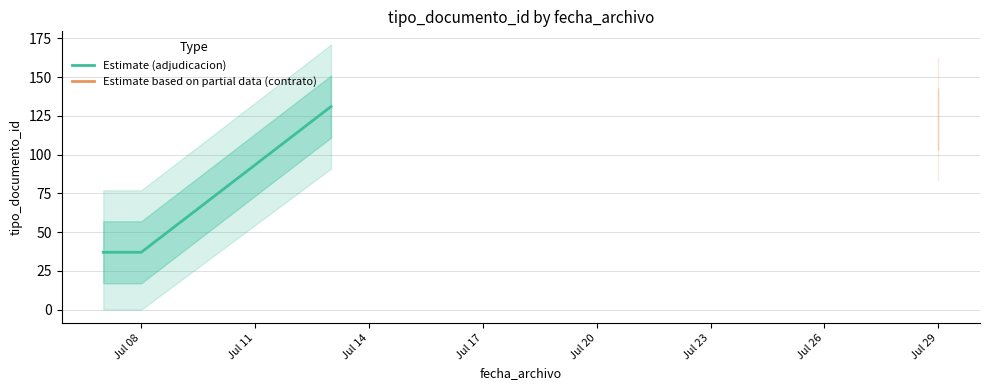

What is the value of the 3rd point from the left?

131